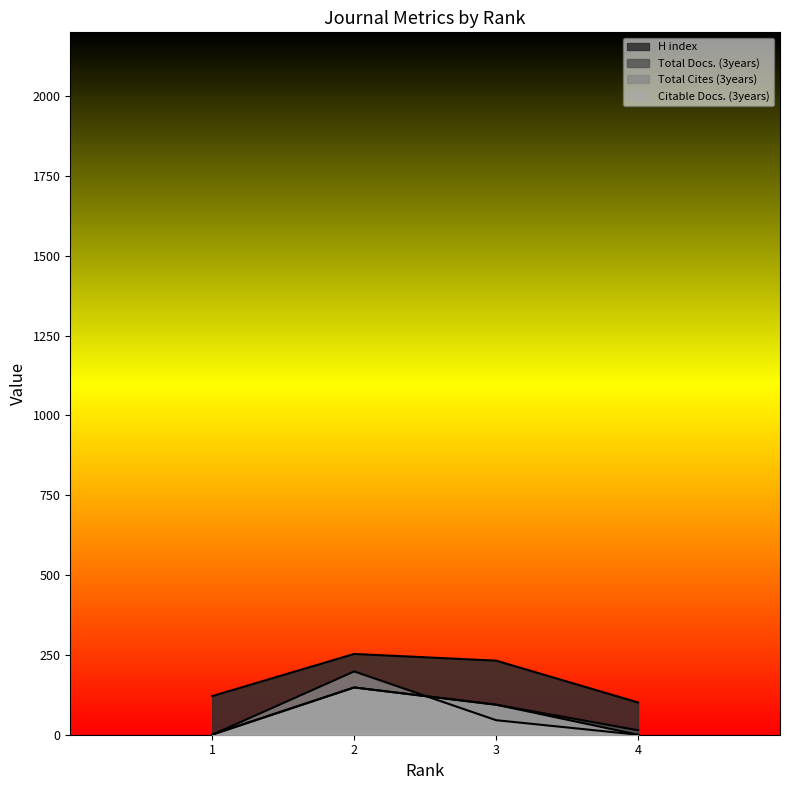

How many lines are shown in the chart?

4